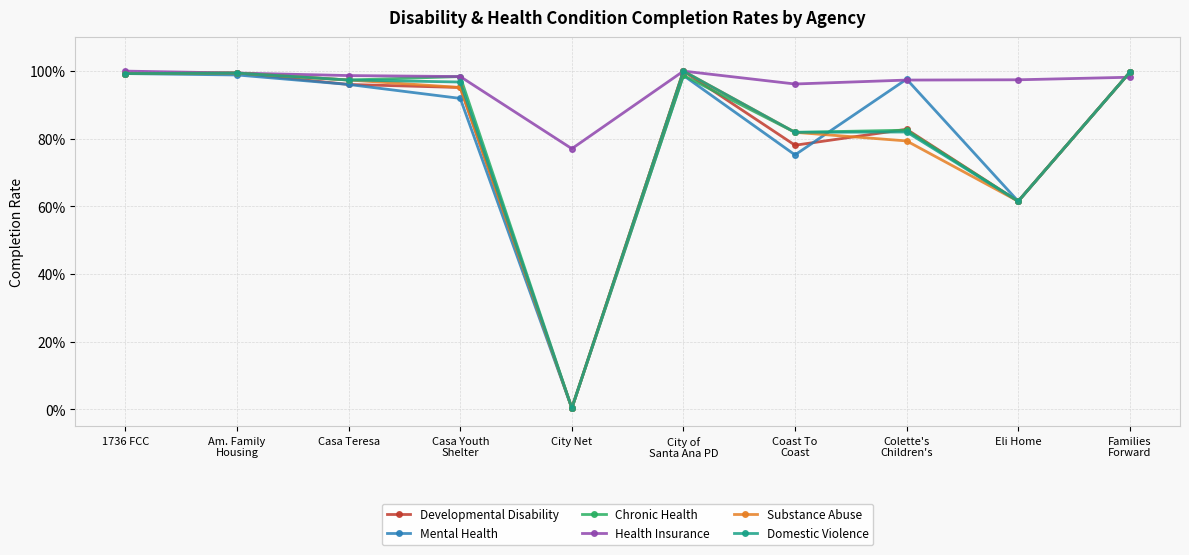

What are all the series names shown in the legend?

Developmental Disability, Mental Health, Chronic Health, Health Insurance, Substance Abuse, Domestic Violence